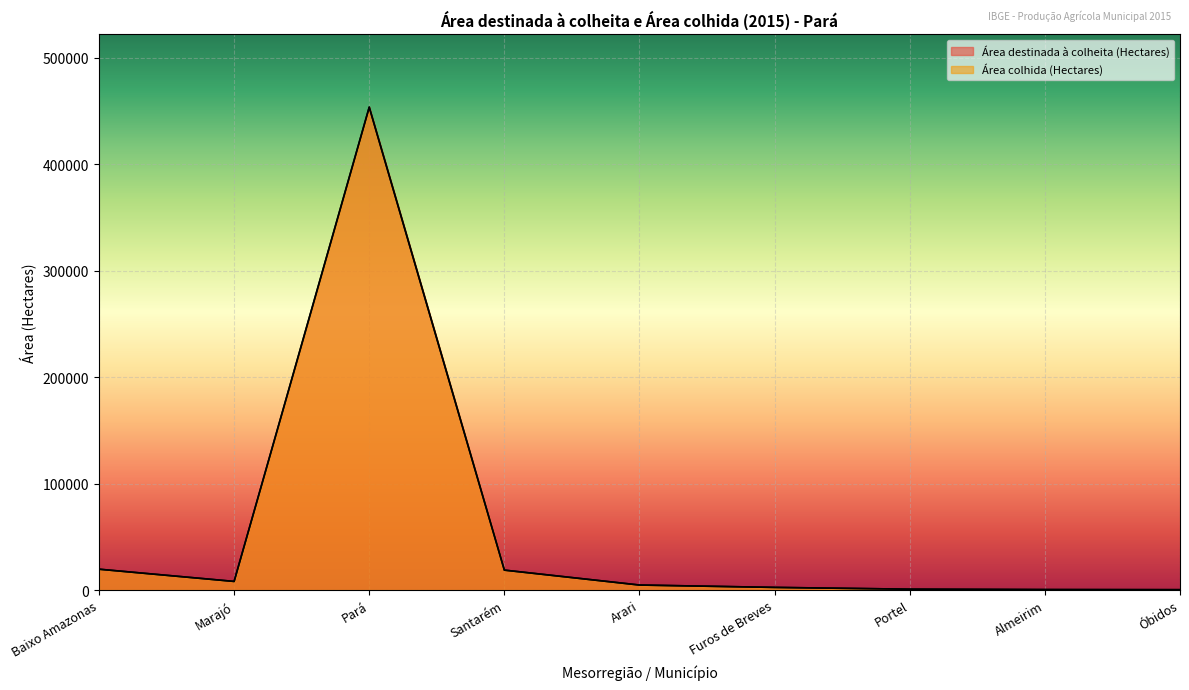

What is the difference between the highest and lowest values at Baixo Amazonas?

1